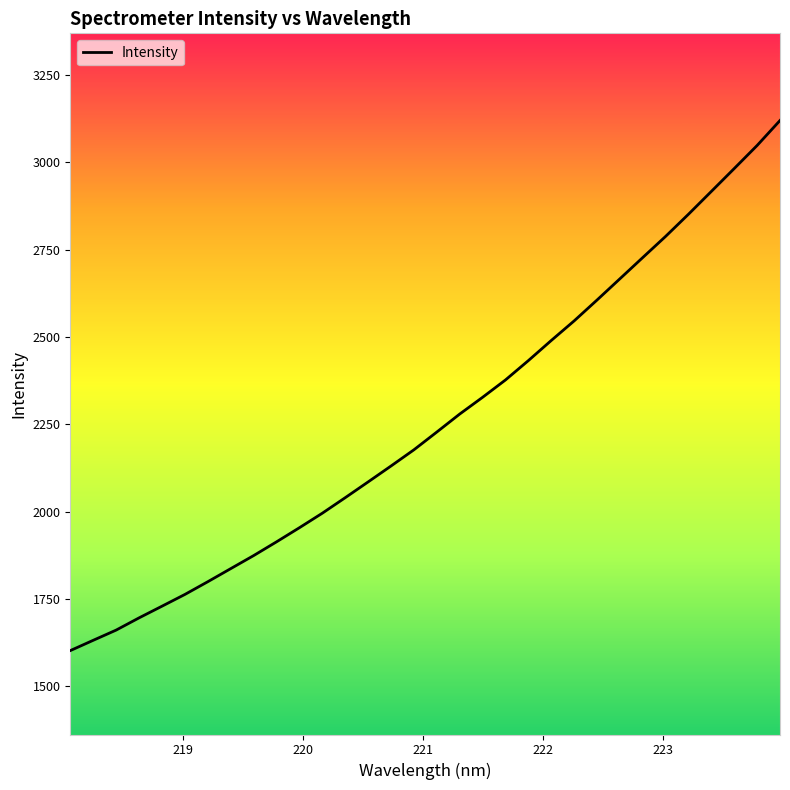

True or false: the data has more than 1 interior local peaks.

False